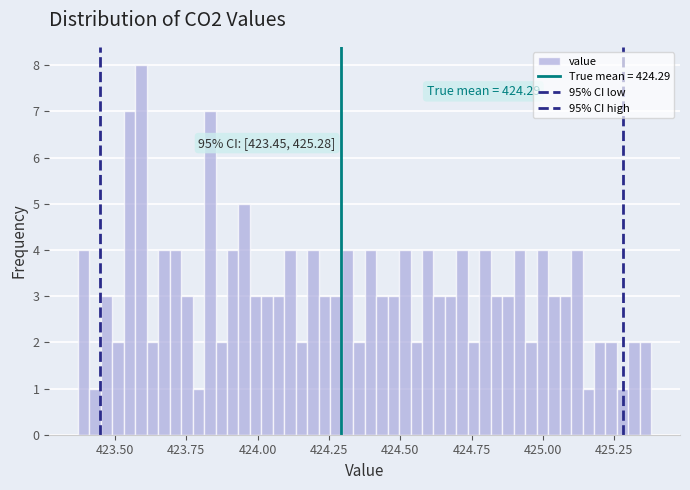

Read against the x-axis, roughly where is the centre of the tallest bar?

423.60